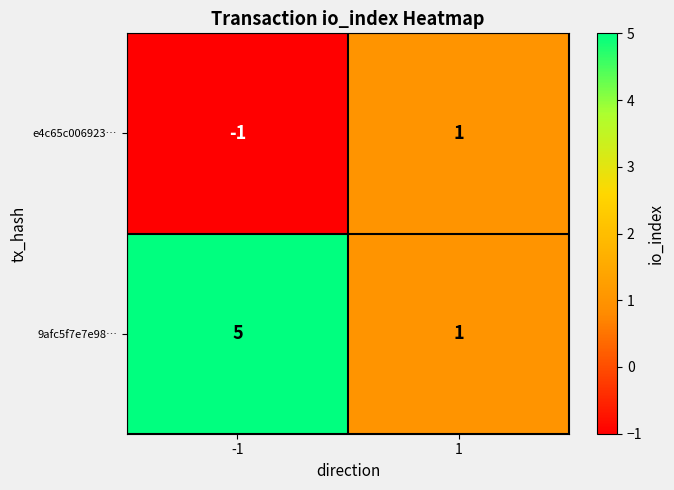

At which category does the chart reach its peak across all series?

-1